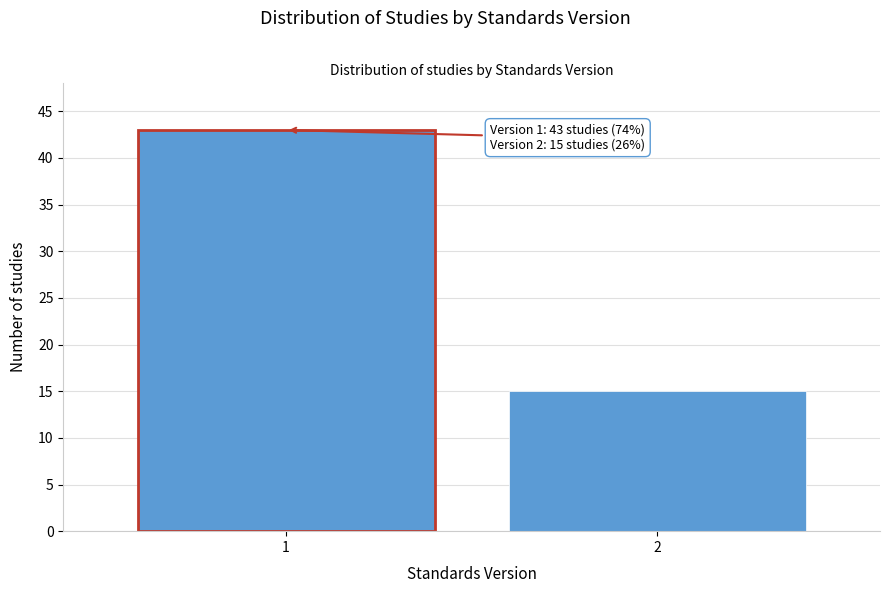

Reading right to left, what are all the values shown in this chart?

15	43